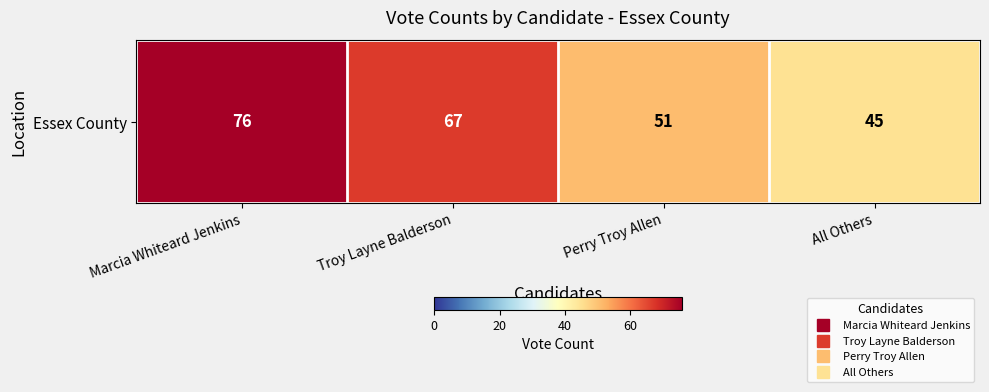

Which has a higher value, Perry Troy Allen or All Others?

Perry Troy Allen